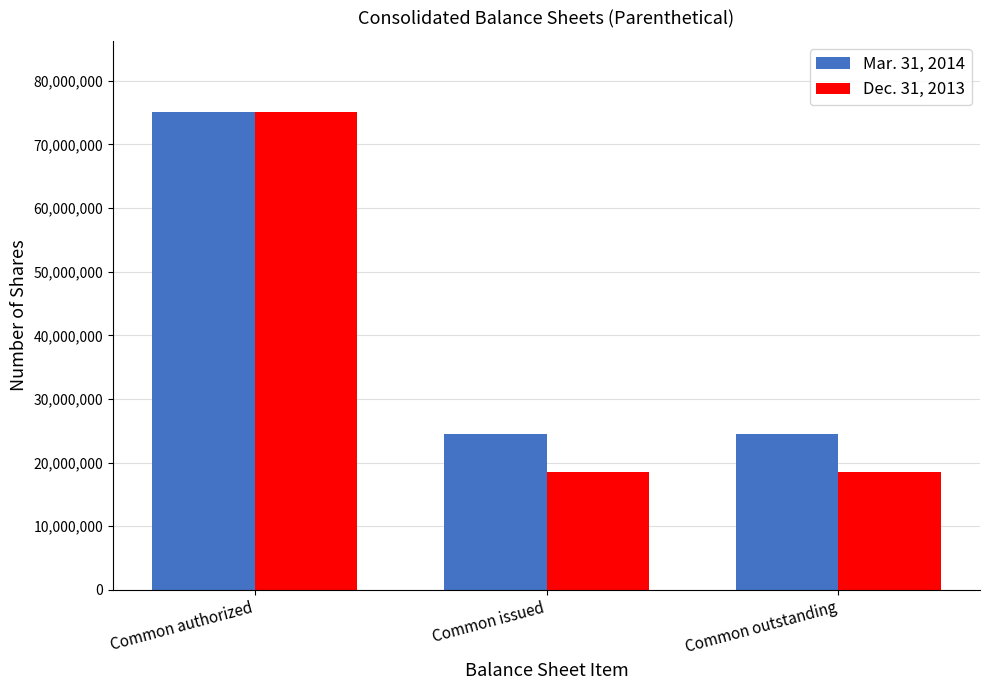

Reading right to left, transcribe all the data shown in this chart.

Mar. 31, 2014: Common outstanding=24428568	Common issued=24428568	Common authorized=75000000
Dec. 31, 2013: Common outstanding=18574334	Common issued=18574334	Common authorized=75000000